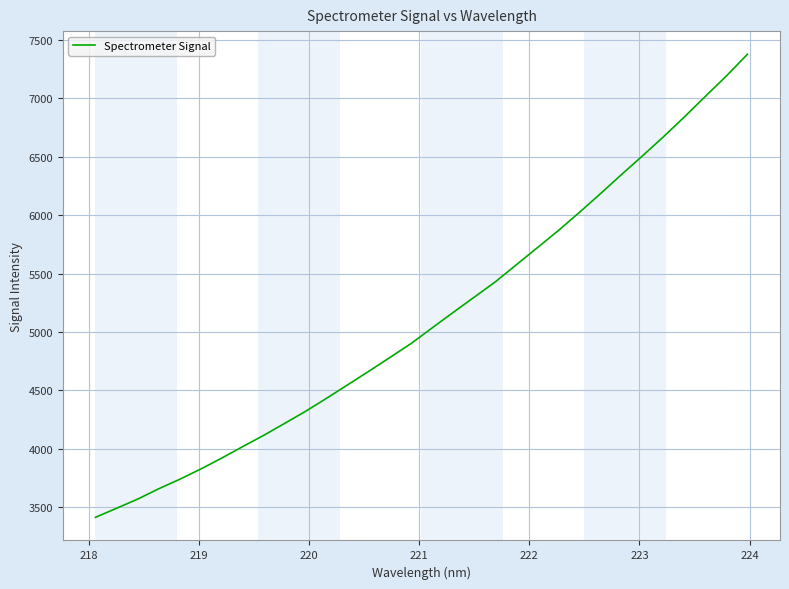

True or false: there are more than 2 points higher than both neighbors.

False